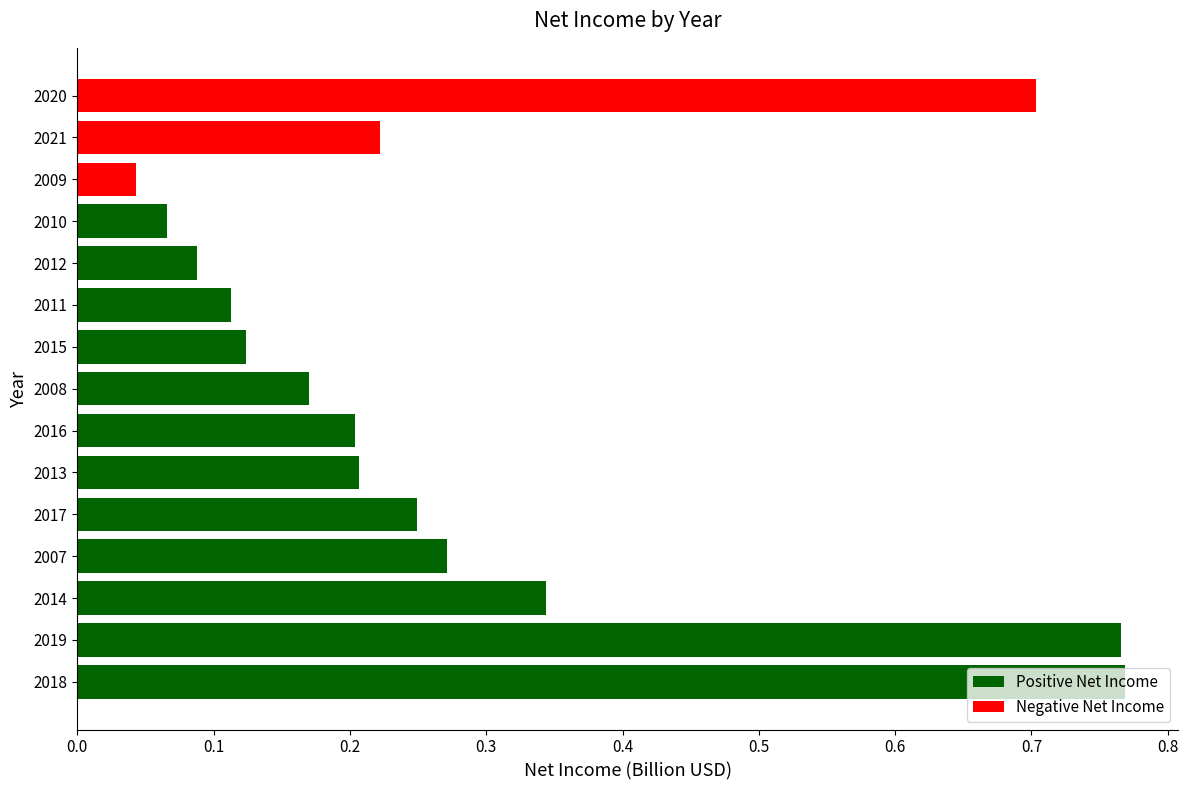

Where is the data nearest to the value 0?

2009